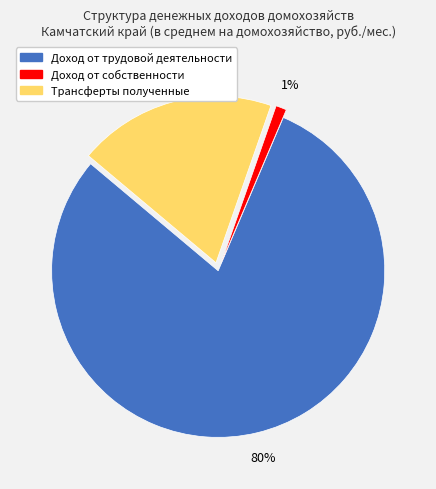

Count the number of slices in the pie.

3